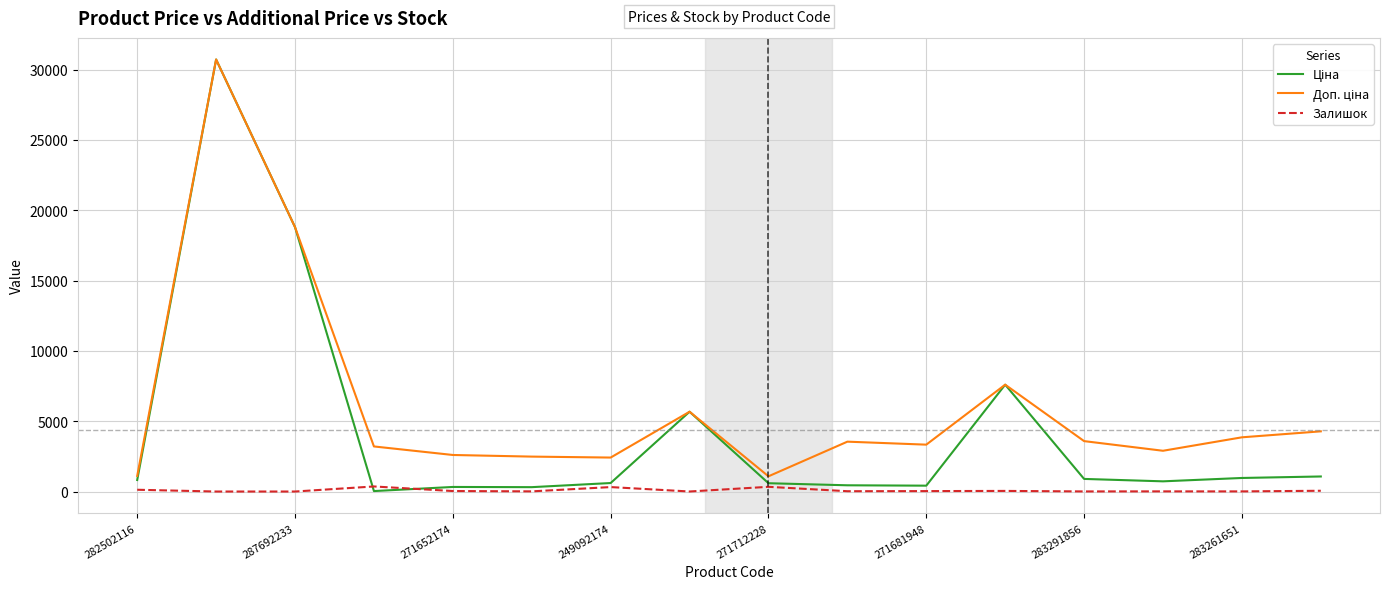

How many lines are shown in the chart?

3